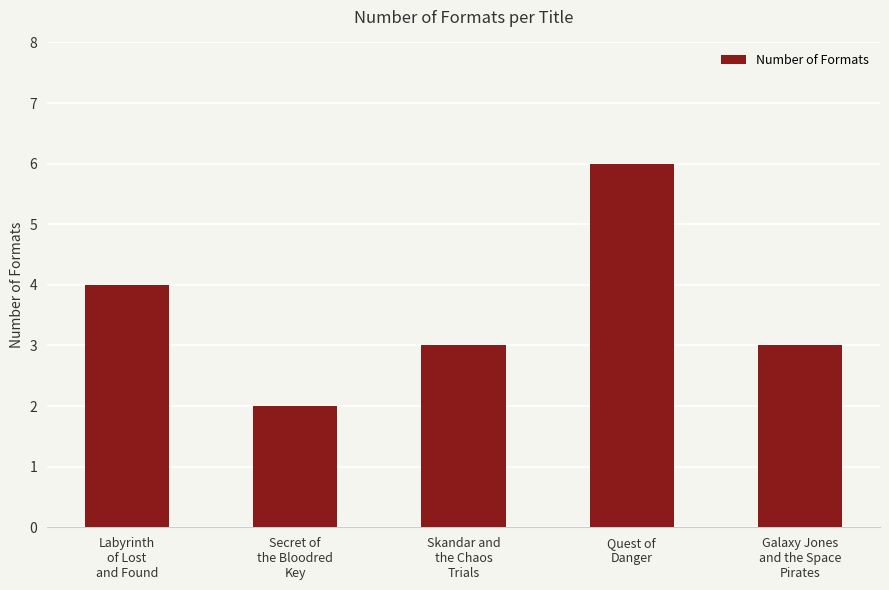

Are the bars horizontal?

No